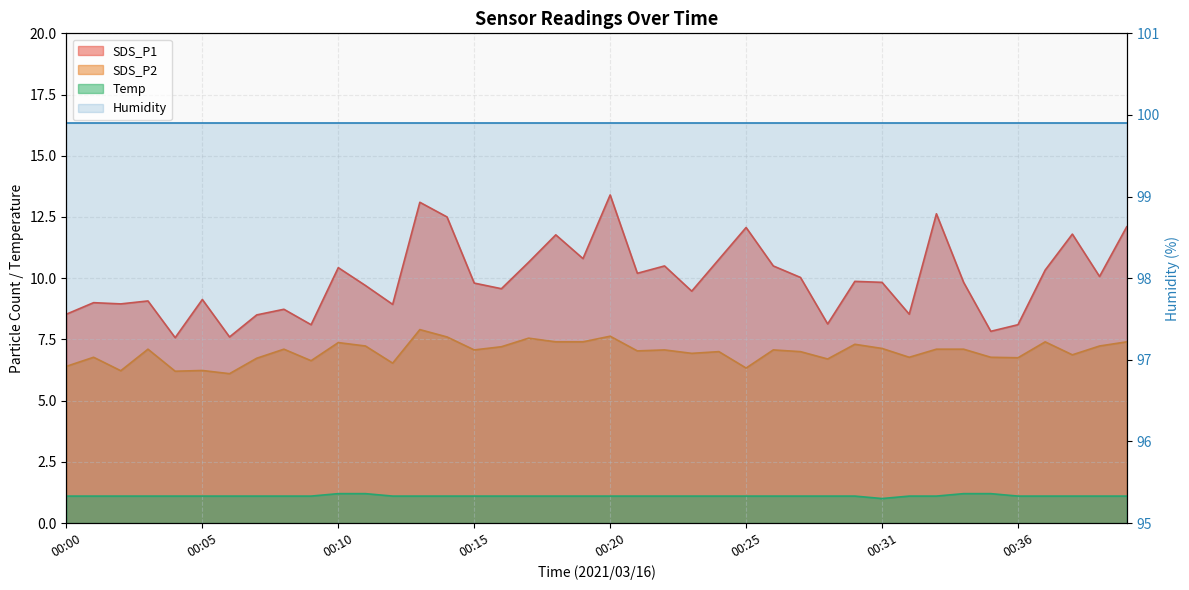

True or false: Temp and SDS_P1 cross at least once.

False